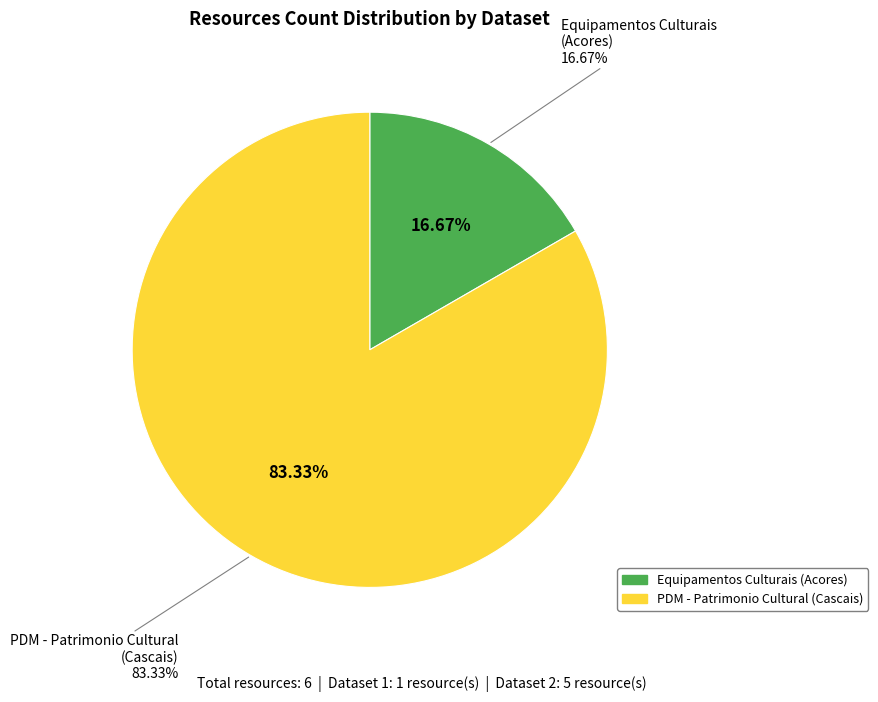

What is the ratio of the value at Equipamentos Culturais - Regiao Autonoma to the value at PDM - Patrimonio Cultural (Ordenamento)?

0.2